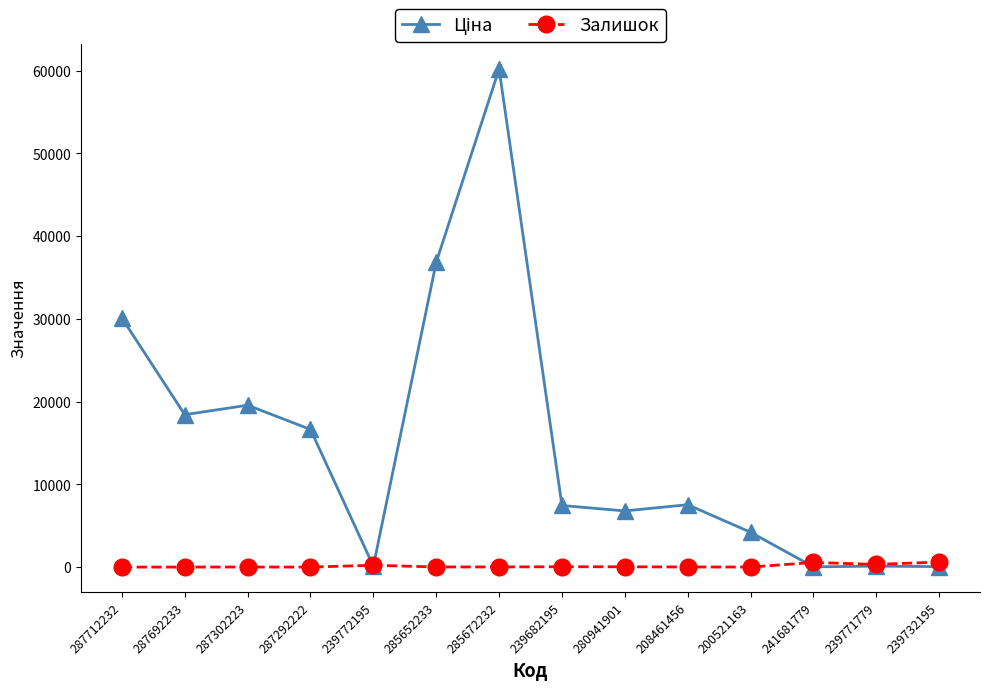

What is the spread (max minus min) of values at 287292222?

16636.8